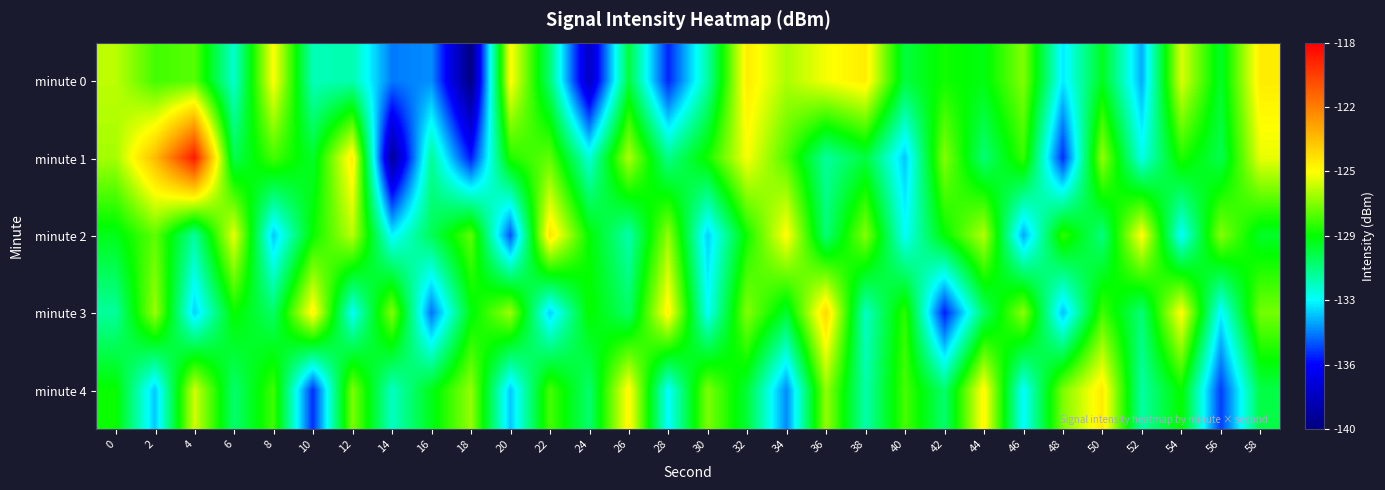

Reading left to right, transcribe all the data shown in this chart.

minute 0: 0=-126.3	2=-128.1	4=-127.8	6=-132.0	8=-125.3	10=-131.7	12=-131.5	14=-134.5	16=-134.3	18=-139.9	20=-125.2	22=-130.6	24=-138.1	26=-129.9	28=-135.8	30=-131.4	32=-124.8	34=-126.6	36=-125.5	38=-124.8	40=-129.9	42=-128.8	44=-129.2	46=-127.2	48=-133.0	50=-129.4	52=-133.8	54=-125.9	56=-129.6	58=-124.8
minute 1: 0=-126.7	2=-123.4	4=-118.8	6=-130.2	8=-128.1	10=-129.6	12=-124.8	14=-139.1	16=-131.1	18=-136.0	20=-128.5	22=-127.7	24=-132.1	26=-126.5	28=-131.0	30=-128.8	32=-125.4	34=-127.9	36=-131.2	38=-129.9	40=-133.5	42=-127.1	44=-130.7	46=-128.2	48=-135.7	50=-126.9	52=-132.3	54=-128.6	56=-130.1	58=-125.7
minute 2: 0=-129.3	2=-127.7	4=-131.2	6=-125.7	8=-133.5	10=-128.9	12=-126.3	14=-132.8	16=-130.2	18=-127.7	20=-135.1	22=-124.6	24=-129.0	26=-131.5	28=-126.9	30=-133.3	32=-128.8	34=-125.2	36=-130.7	38=-127.1	40=-132.6	42=-129.0	44=-126.5	46=-133.9	48=-128.3	50=-130.8	52=-125.2	54=-132.7	56=-127.1	58=-129.6
minute 3: 0=-131.2	2=-126.8	4=-133.3	6=-128.9	8=-130.5	10=-125.0	12=-132.6	14=-127.1	16=-134.7	18=-129.2	20=-126.8	22=-133.3	24=-128.9	26=-130.5	28=-125.0	30=-132.6	32=-127.1	34=-129.7	36=-124.2	38=-131.8	40=-128.3	42=-135.9	44=-130.5	46=-127.0	48=-133.6	50=-128.1	52=-130.7	54=-125.2	56=-132.8	58=-127.3
minute 4: 0=-128.9	2=-133.5	4=-126.0	6=-130.6	8=-128.1	10=-135.7	12=-127.2	14=-131.8	16=-129.3	18=-126.9	20=-133.5	22=-128.0	24=-130.6	26=-125.1	28=-132.7	30=-127.2	32=-129.8	34=-134.3	36=-126.9	38=-131.5	40=-128.0	42=-130.6	44=-125.1	46=-132.7	48=-127.2	50=-124.8	52=-131.3	54=-128.9	56=-135.5	58=-130.0